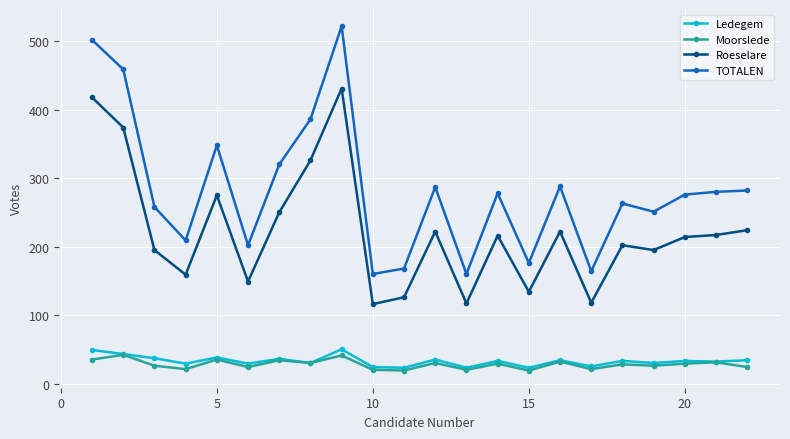

What is the value of the Roeselare point at the 3rd from the left?

195